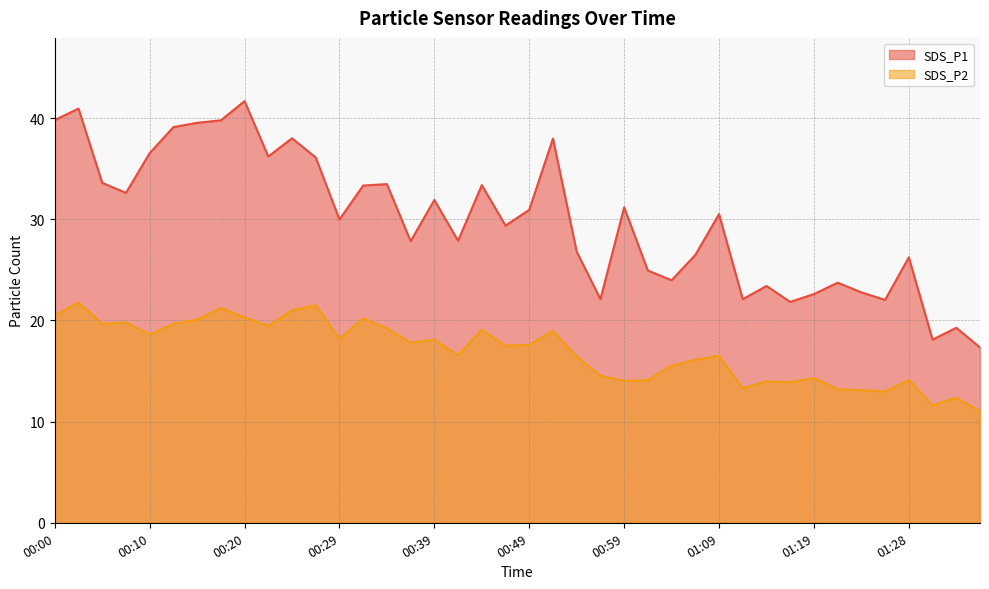

What is the value of the SDS_P1 point at the 18th from the left?

27.9